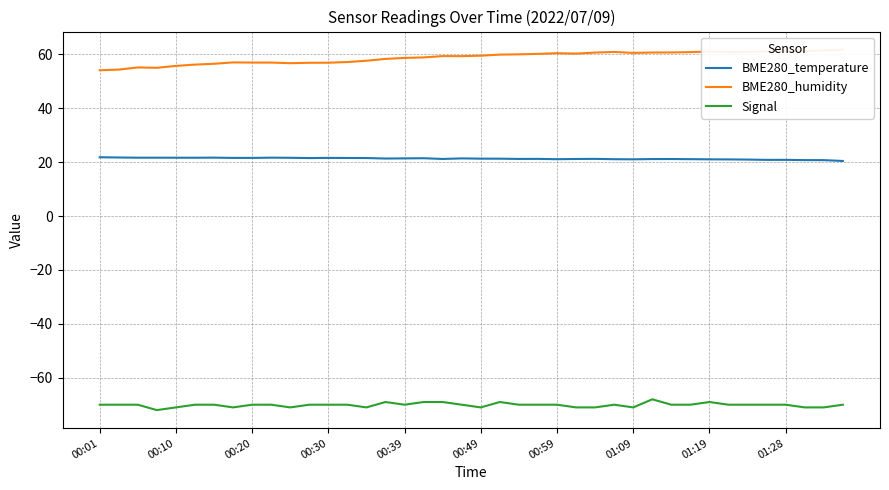

True or false: BME280_humidity has more than 2 interior local peaks.

True